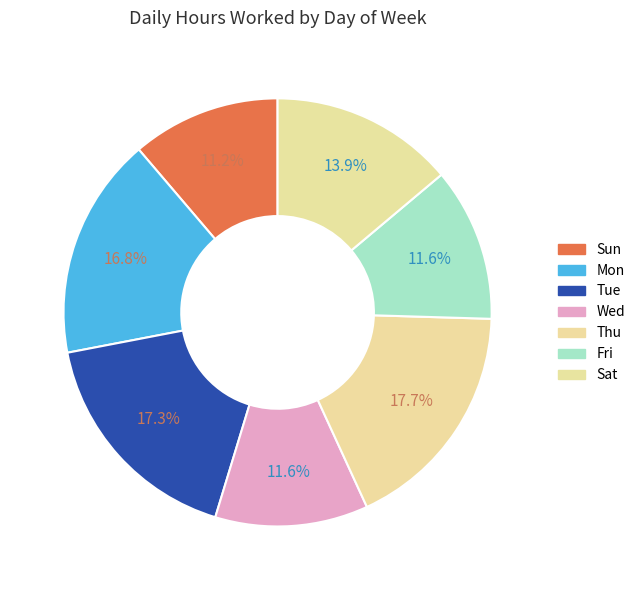

Does any single category account for the majority?

No